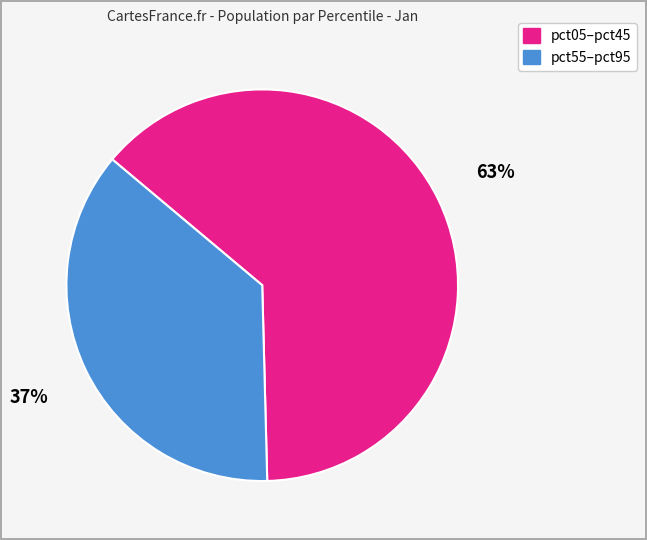

To the nearest percent, what is the average slice percentage?

50%